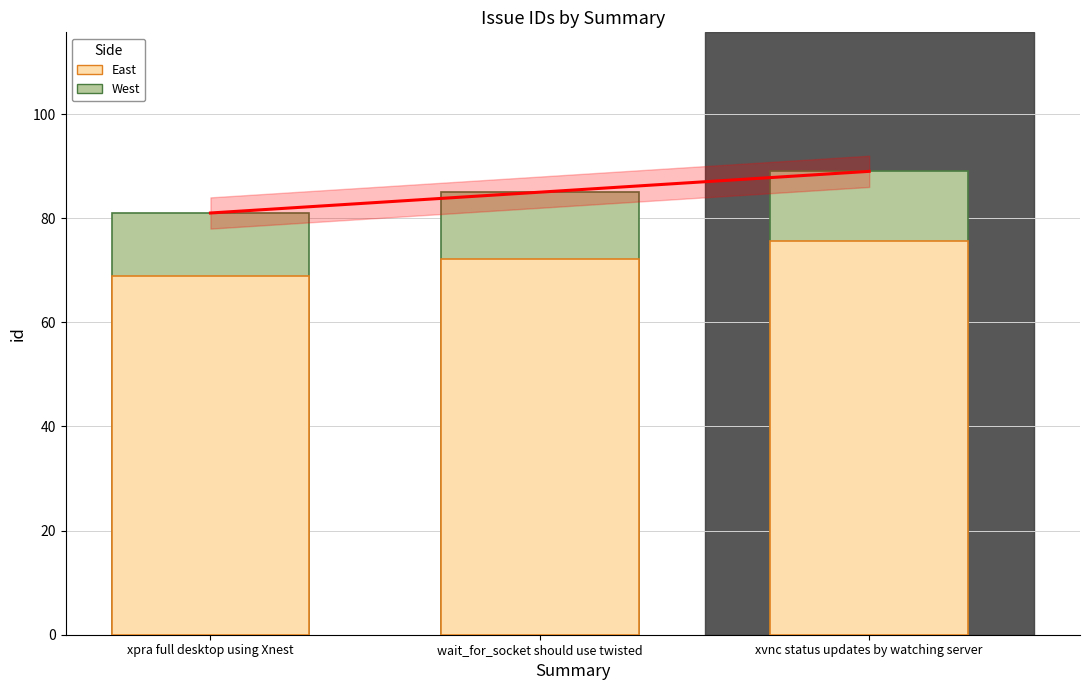

The West series shows 85.0 at wait_for_socket should use twisted. True or false?

True